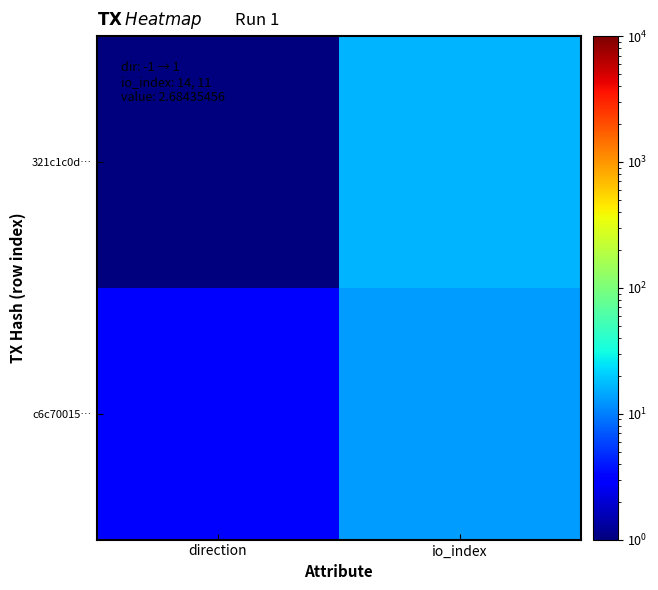

List the series in order of their overall mean, lowest first.

c6c70015…, 321c1c0d…